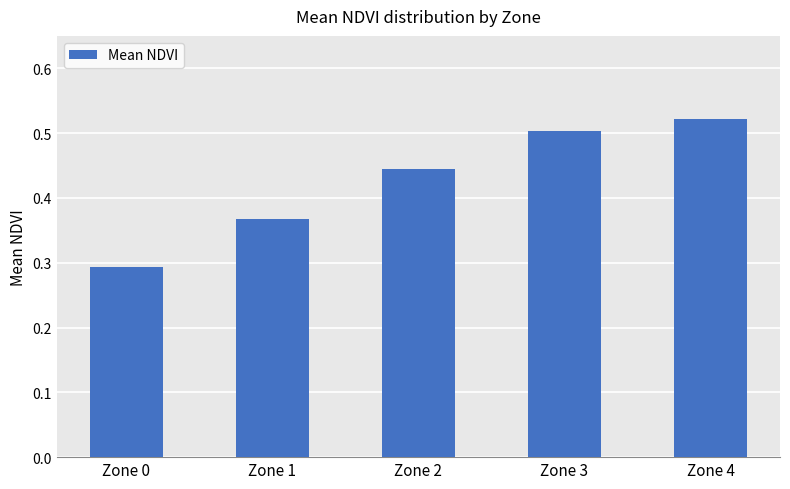

Between Zone 2 and Zone 1, which is larger?

Zone 2